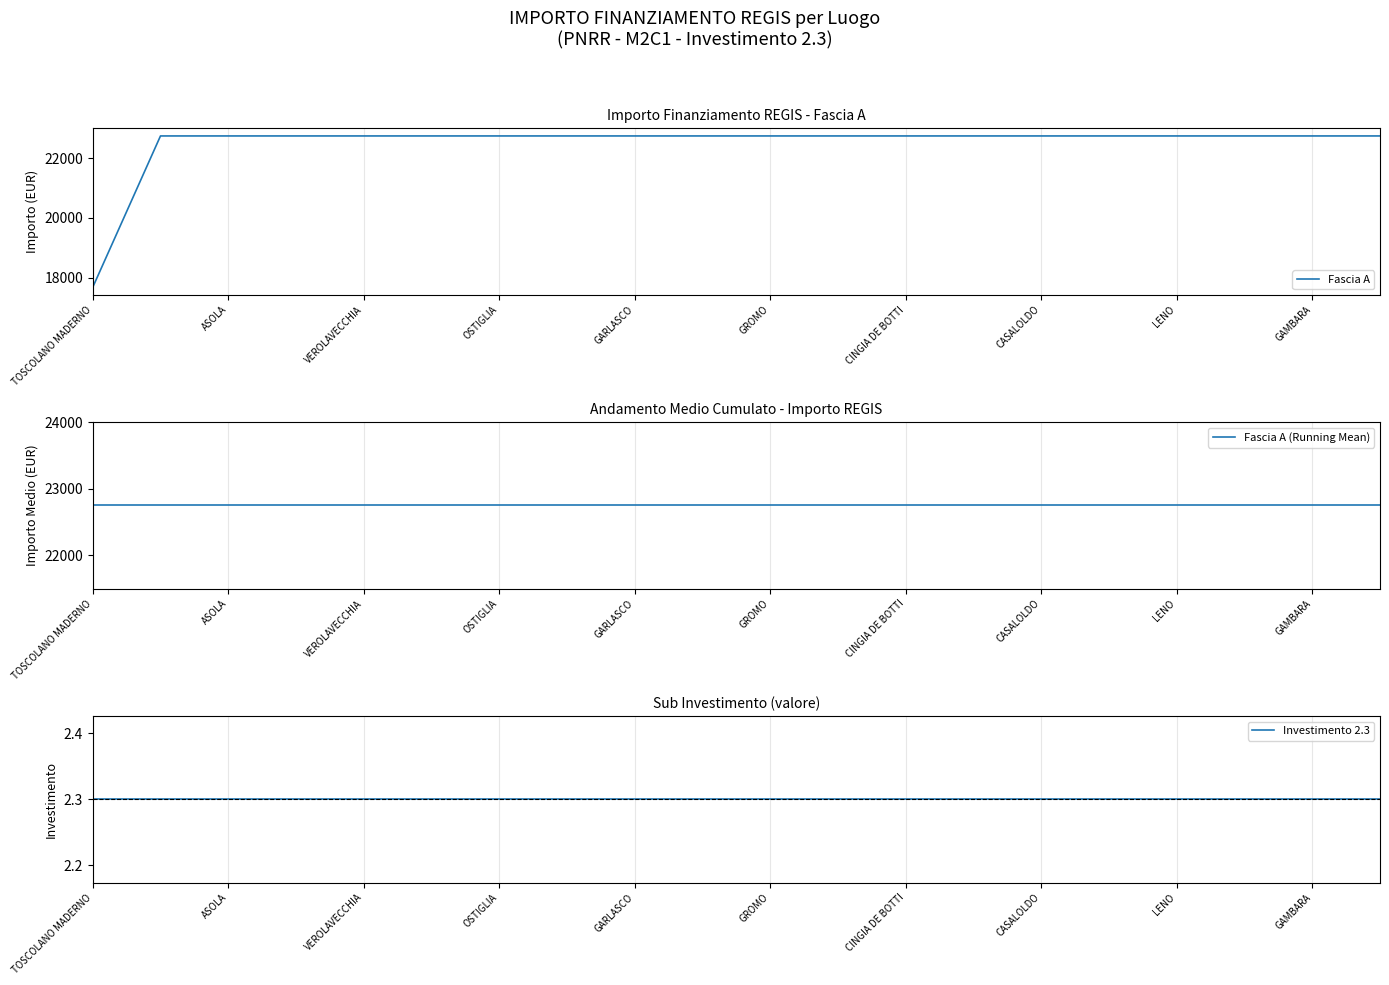

Reading left to right, list all the values displayed in this chart.

Fascia A: 17674.8	22750.0	22750.0	22750.0	22750.0	22750.0	22750.0	22750.0	22750.0	22750.0	22750.0	22750.0	22750.0	22750.0	22750.0	22750.0	22750.0	22750.0	22750.0	22750.0
Fascia A (Running Mean): 22750.0	22750.0	22750.0	22750.0	22750.0	22750.0	22750.0	22750.0	22750.0	22750.0	22750.0	22750.0	22750.0	22750.0	22750.0	22750.0	22750.0	22750.0	22750.0	22750.0
Investimento 2.3: 2.3	2.3	2.3	2.3	2.3	2.3	2.3	2.3	2.3	2.3	2.3	2.3	2.3	2.3	2.3	2.3	2.3	2.3	2.3	2.3